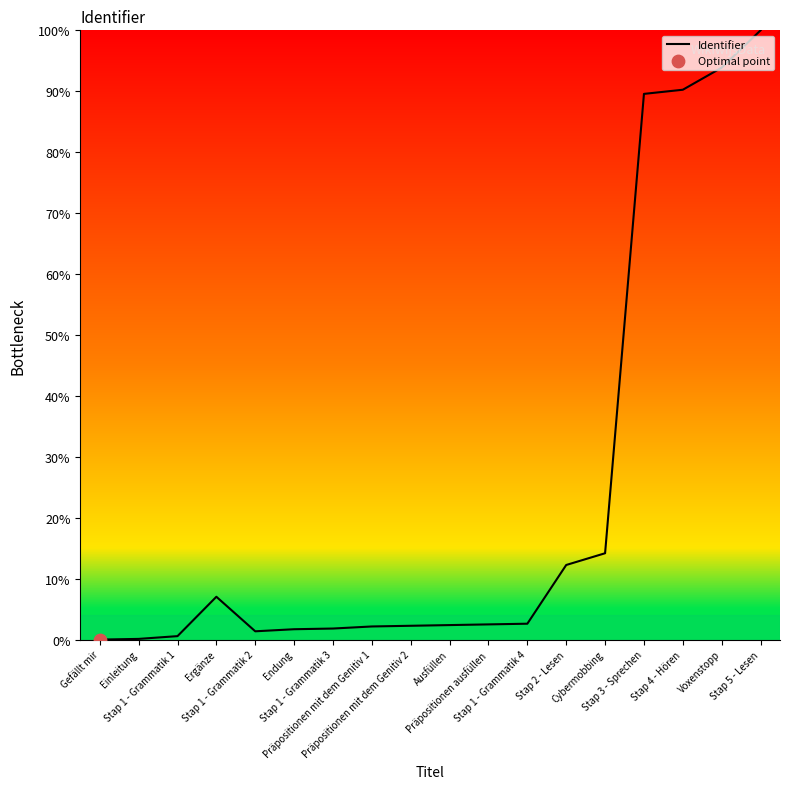

Which has a higher value, Stap 1 - Grammatik 1 or Ergänze?

Ergänze